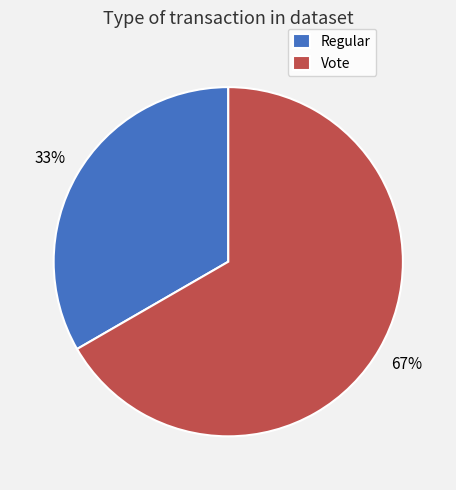

How many slices are in this pie chart?

2